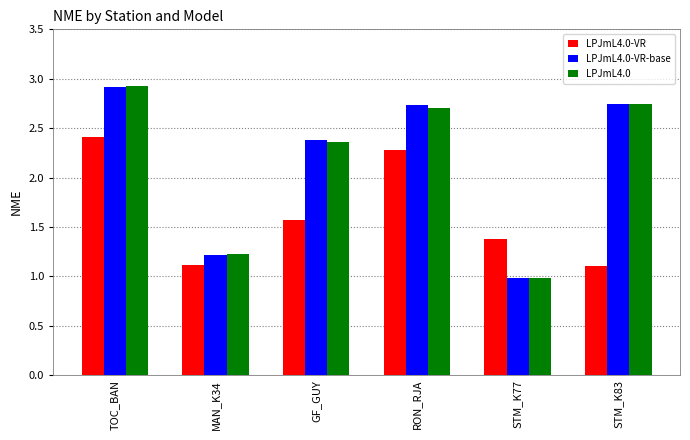

The LPJmL4.0 series shows 3.7 at STM_K83. True or false?

False